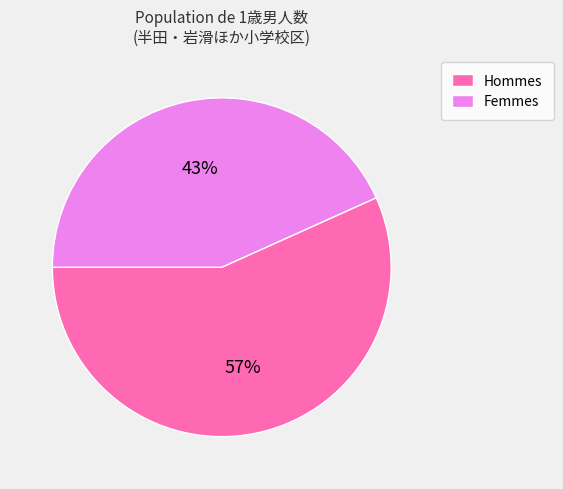

Which slice represents more than half of the pie?

Hommes